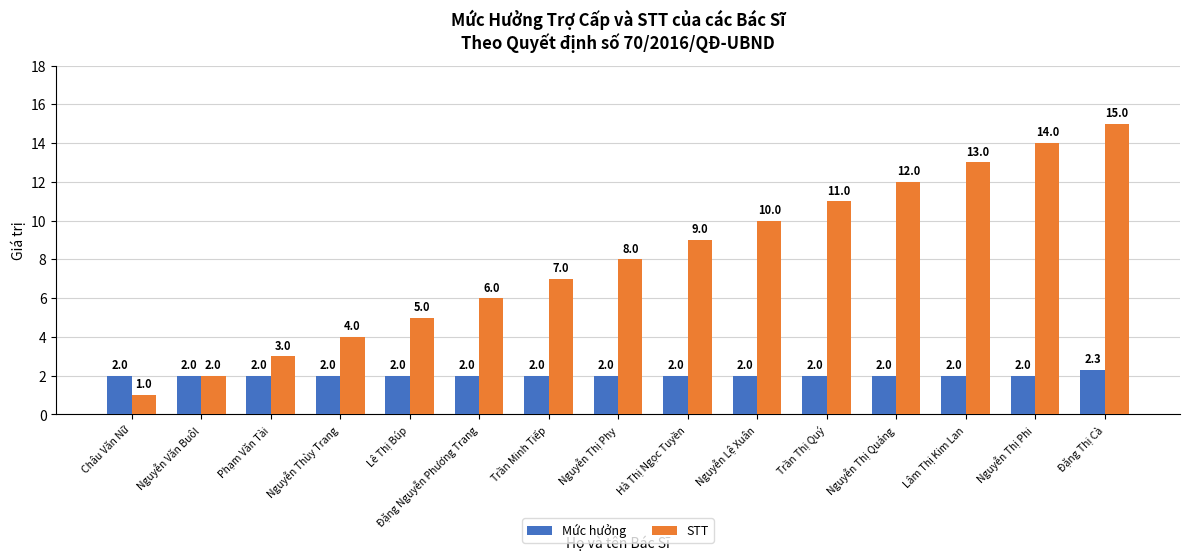

Which series has the largest total across all categories?

STT